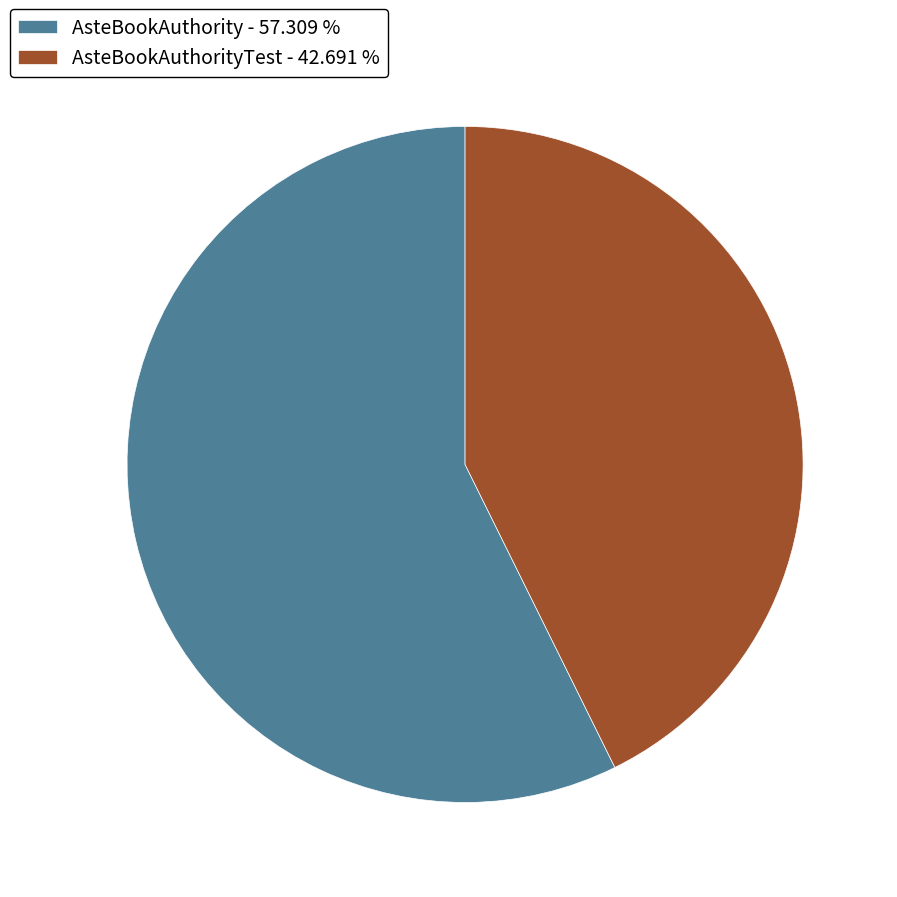

Count the number of slices in the pie.

2